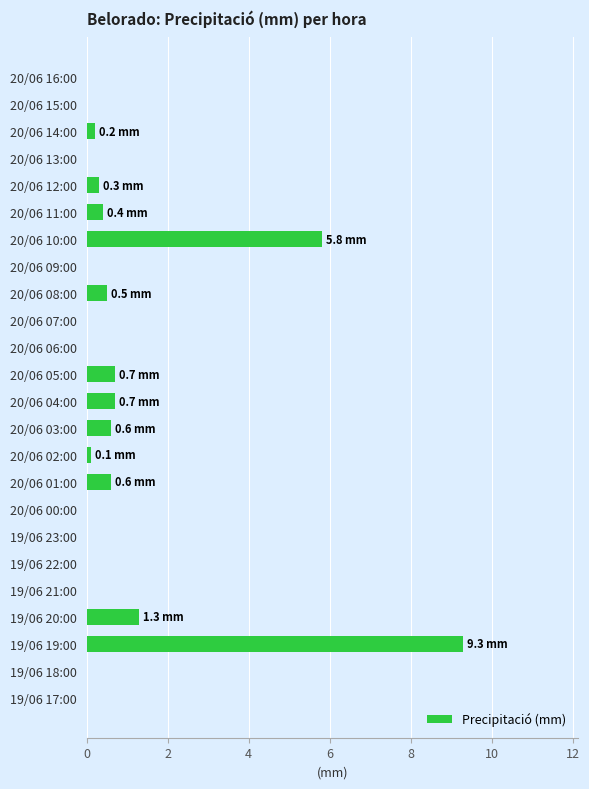

Are the bars grouped side by side (vs. stacked)?

No